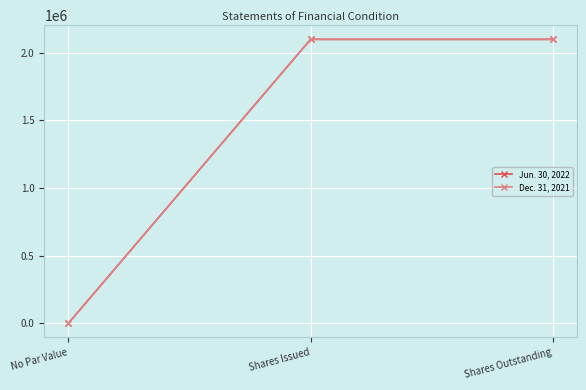

Is this an area chart (filled region under the line)?

No